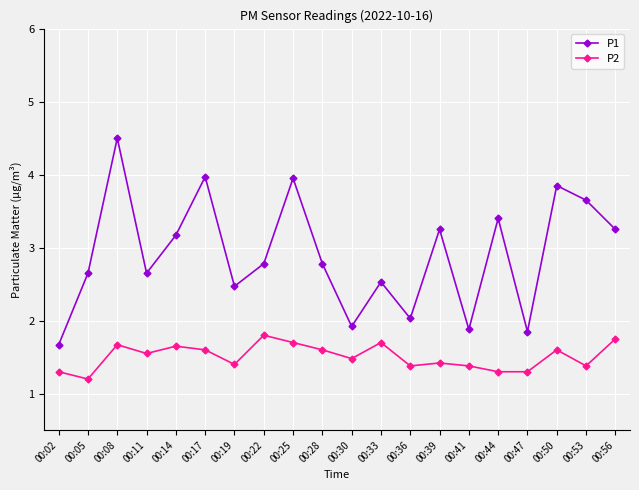

Does the chart display data point markers on the line(s)?

Yes